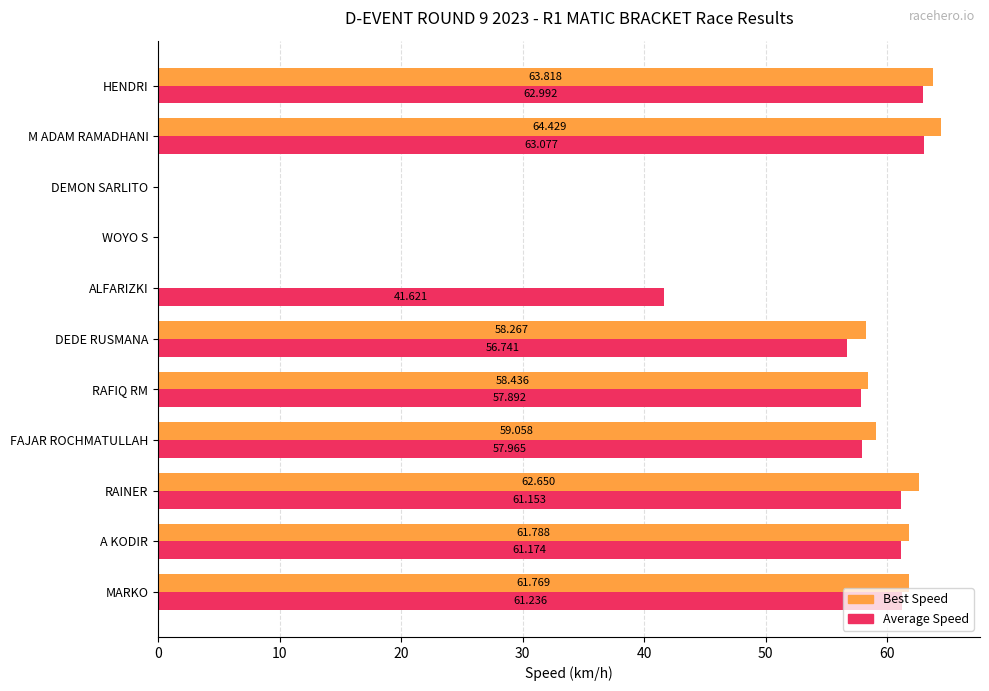

How many series are shown in this chart?

2